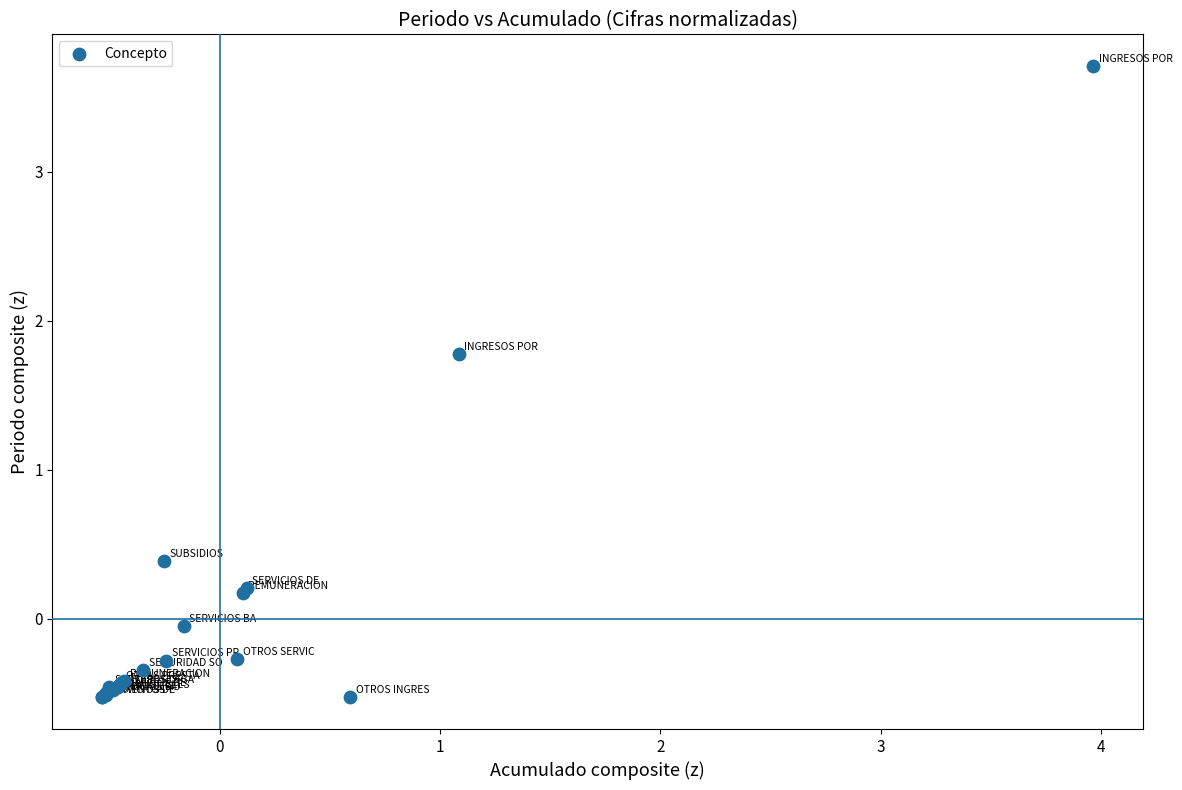

What Y value in the scatter plot is closest to 1?

0.4